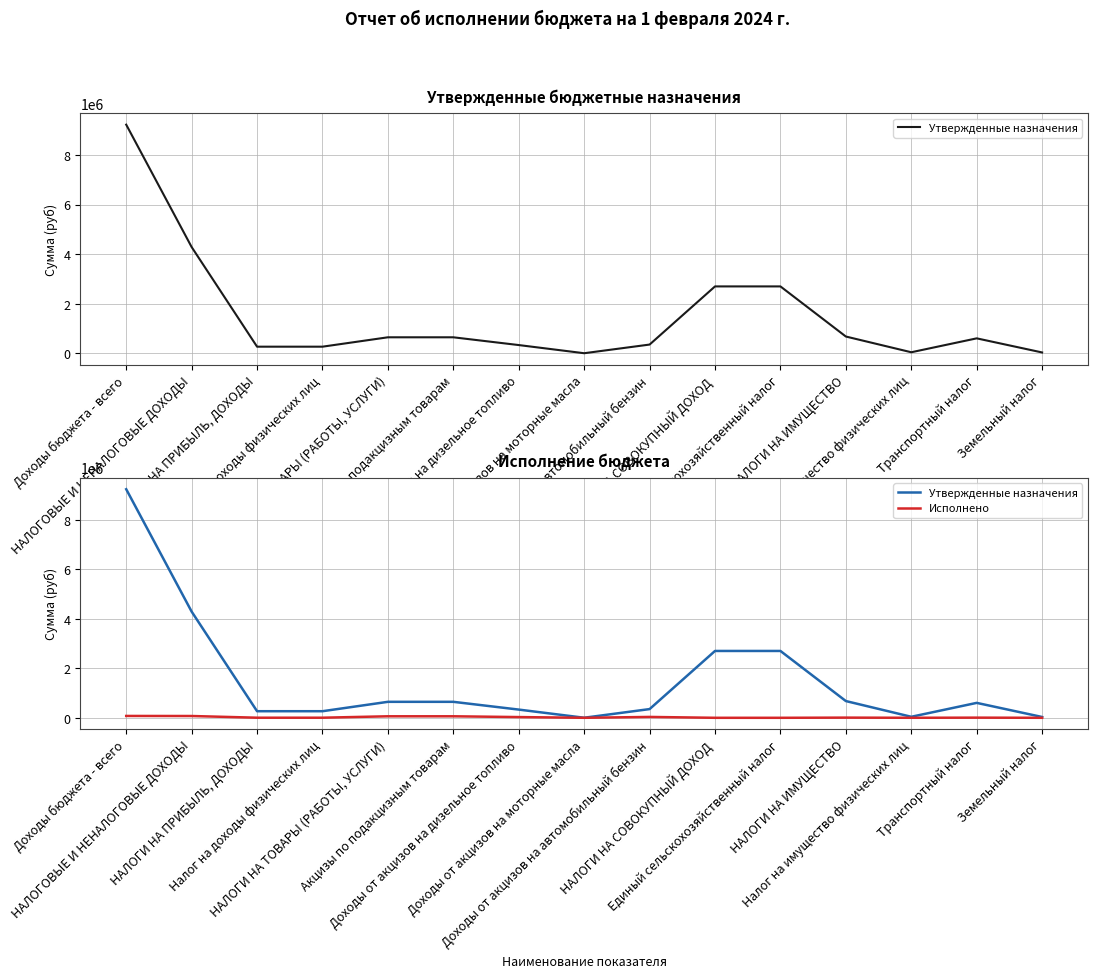

What is the maximum value for Утвержденные назначения?

9232548.0